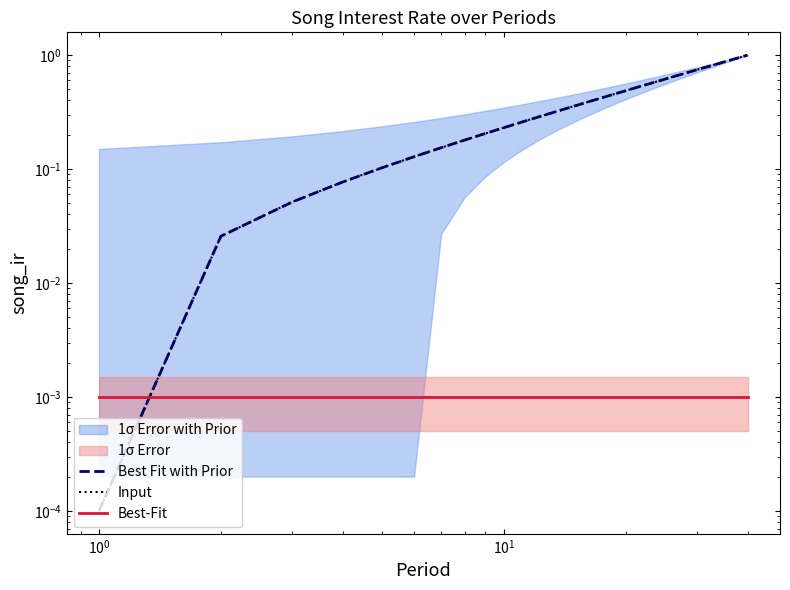

True or false: Input and Best-Fit intersect in this chart.

True